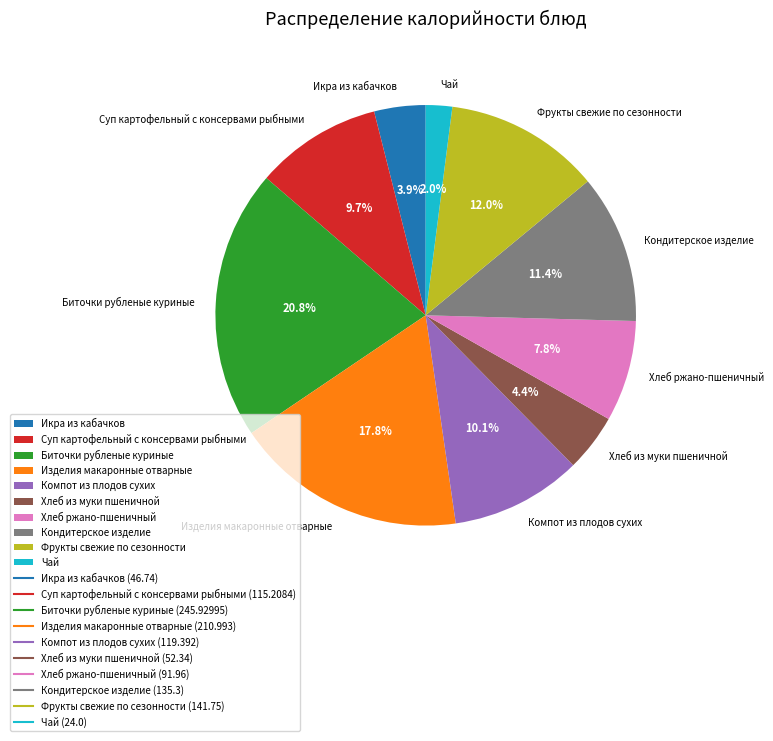

What is the largest slice in the pie chart?

Биточки рубленые куриные